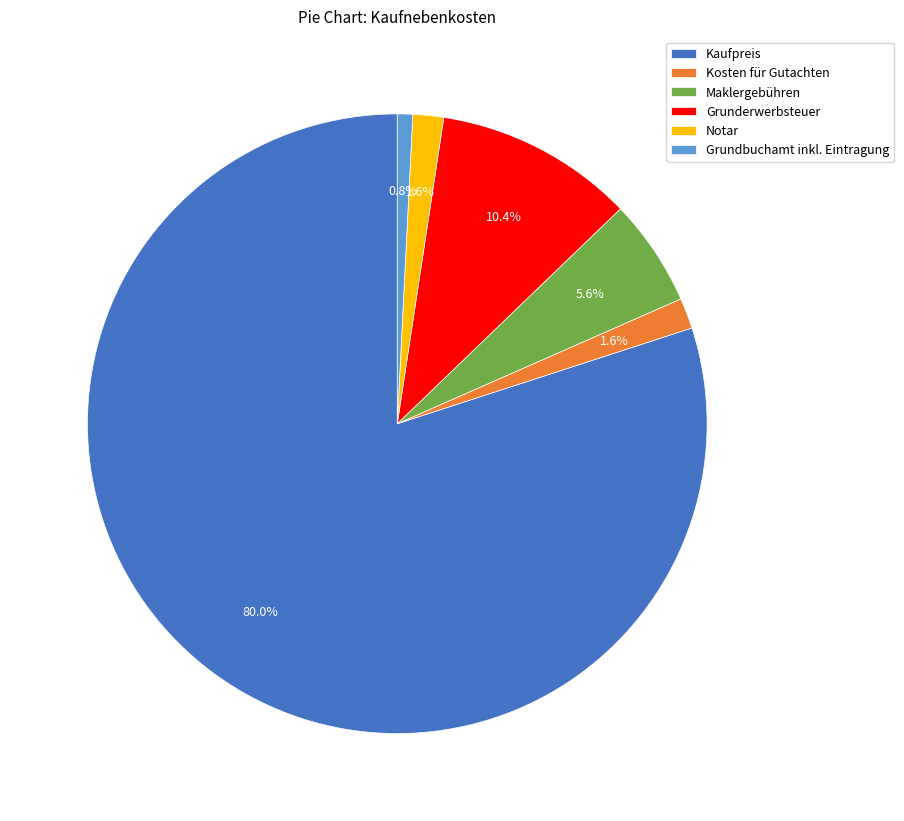

What is the ratio of the value at Maklergebühren to the value at Notar?

3.5